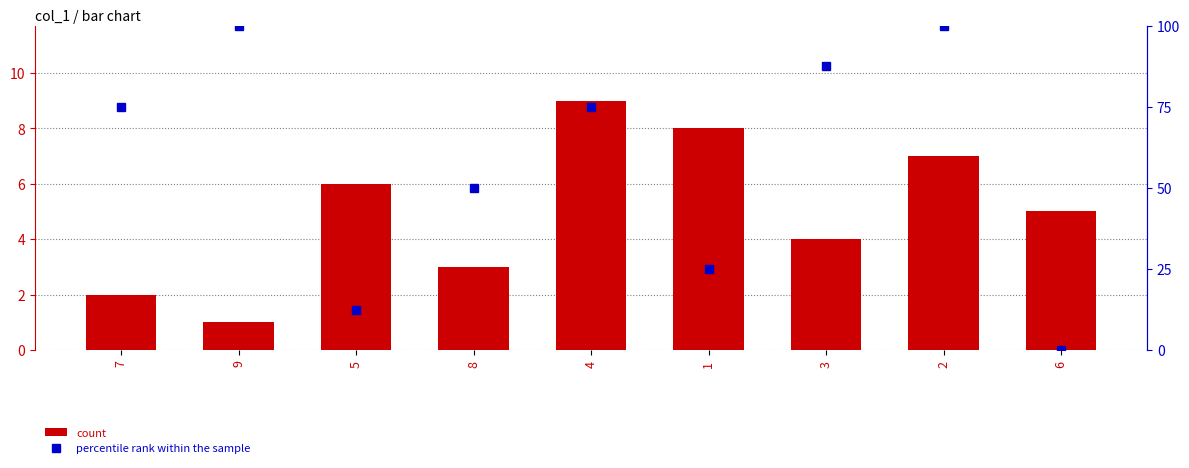

Where is count nearest to the value 5?

6